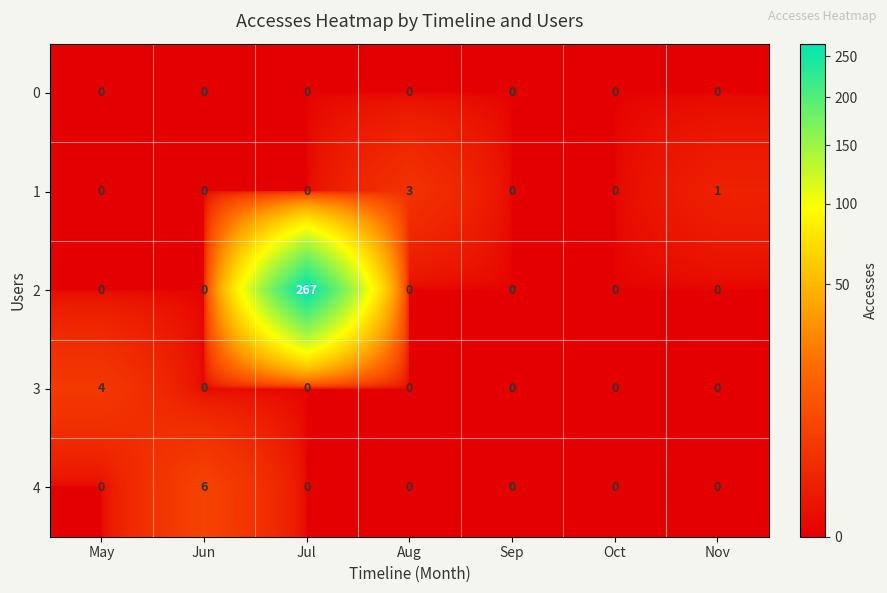

Which category has the highest value across all series?

Jul